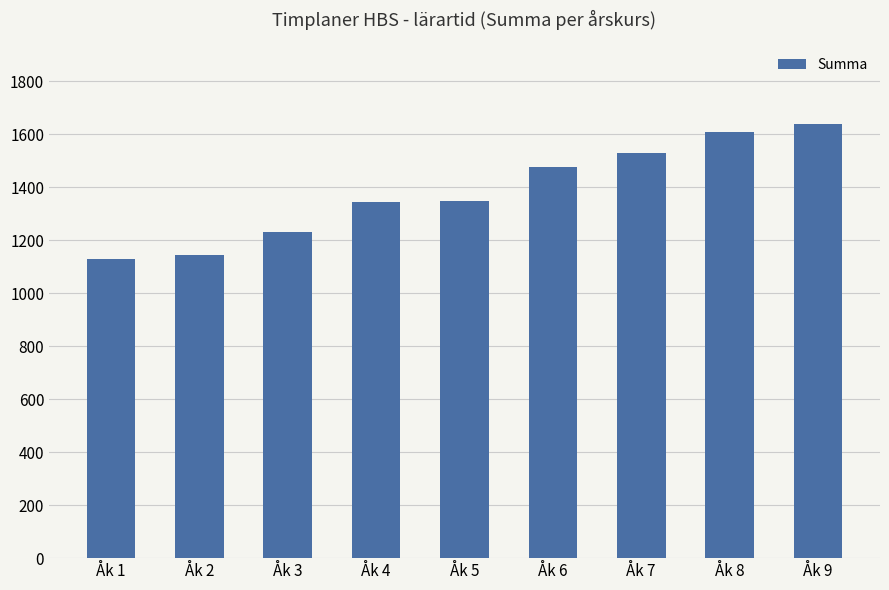

What is the minimum value shown in the chart?

1130